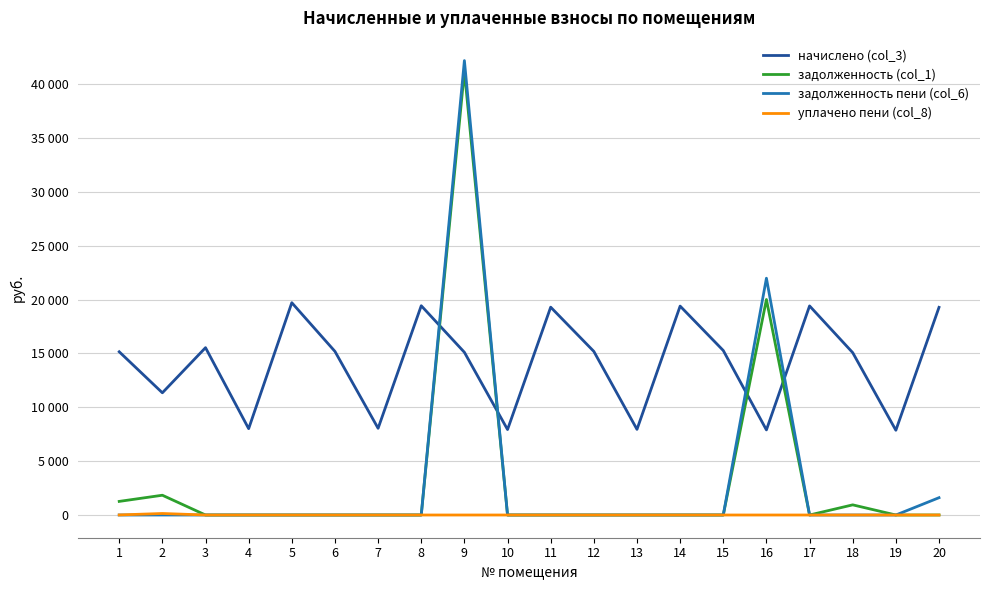

What are all the series names shown in the legend?

начислено (col_3), задолженность (col_1), задолженность пени (col_6), уплачено пени (col_8)